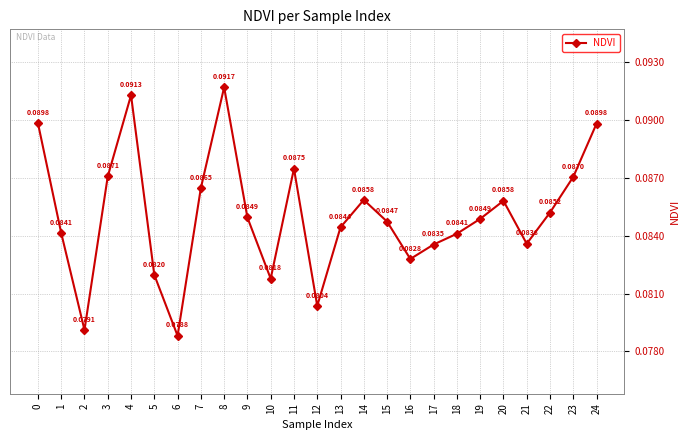

What is the sum of all values?

2.1